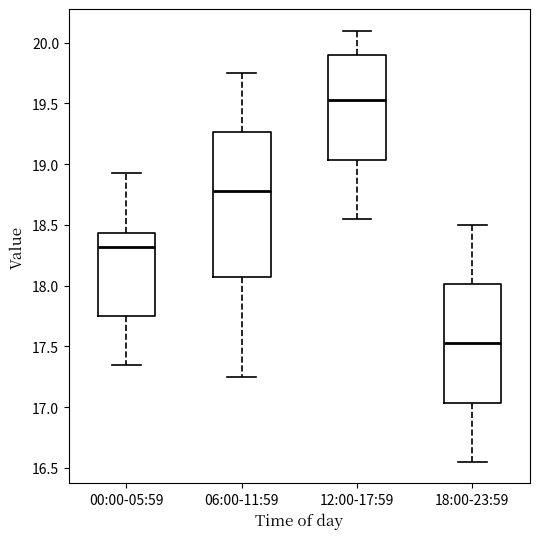

Which box's median line is the lowest?

18:00-23:59